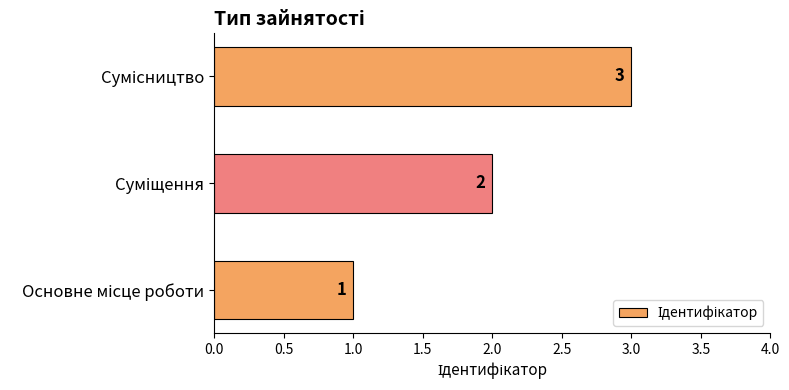

What is the maximum value shown in the chart?

3